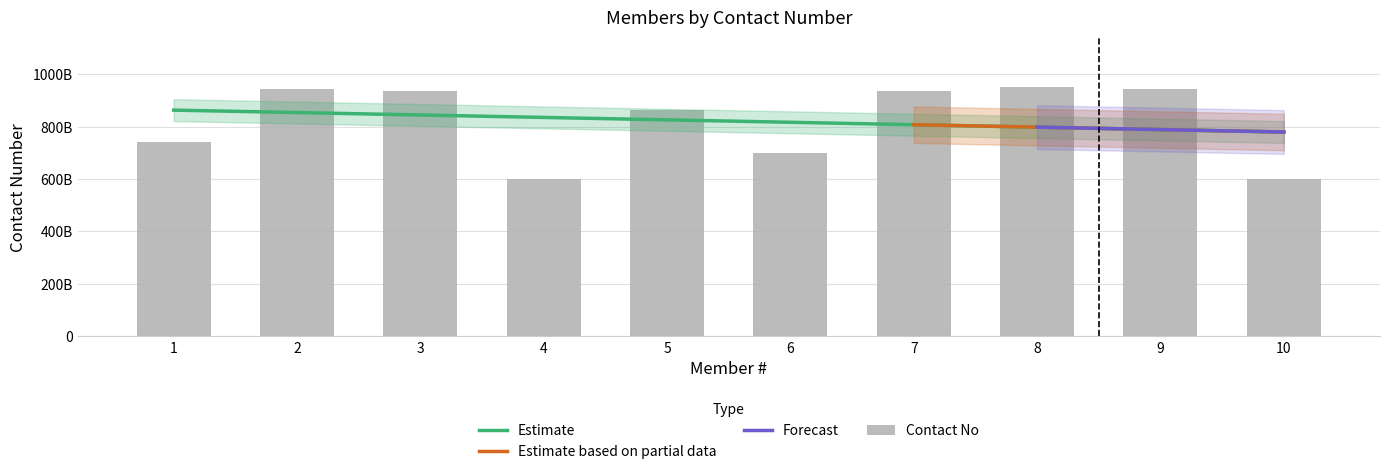

How many values exceed 9365424831?

4